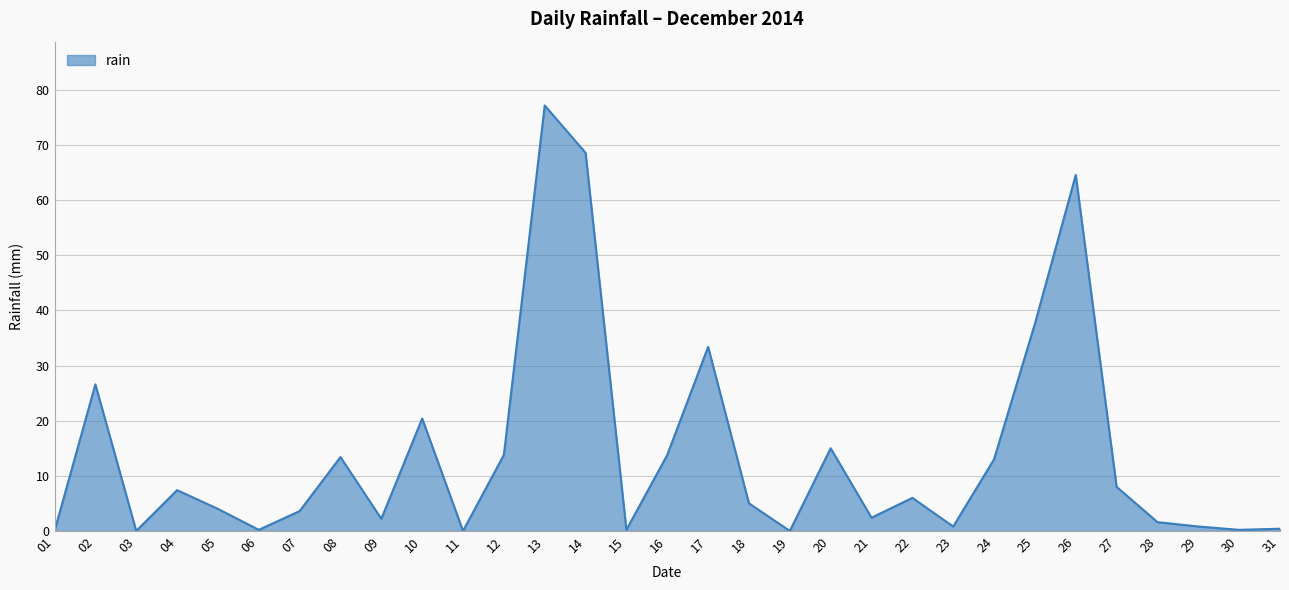

True or false: the data shows 0.2 at 30.

True